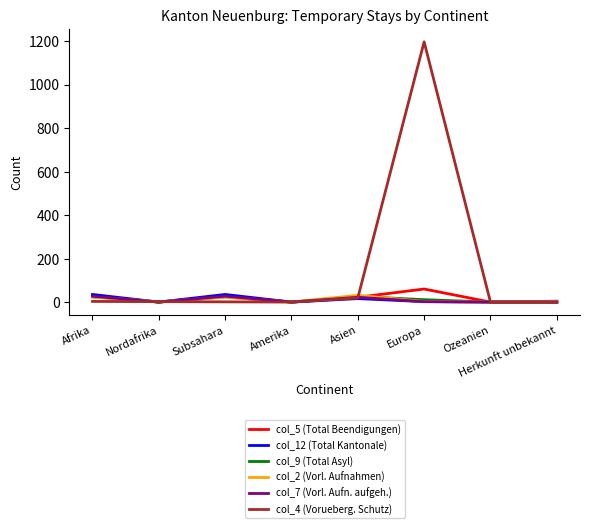

Read the col_12 (Total Kantonale) value at Afrika, to the nearest 10.

40